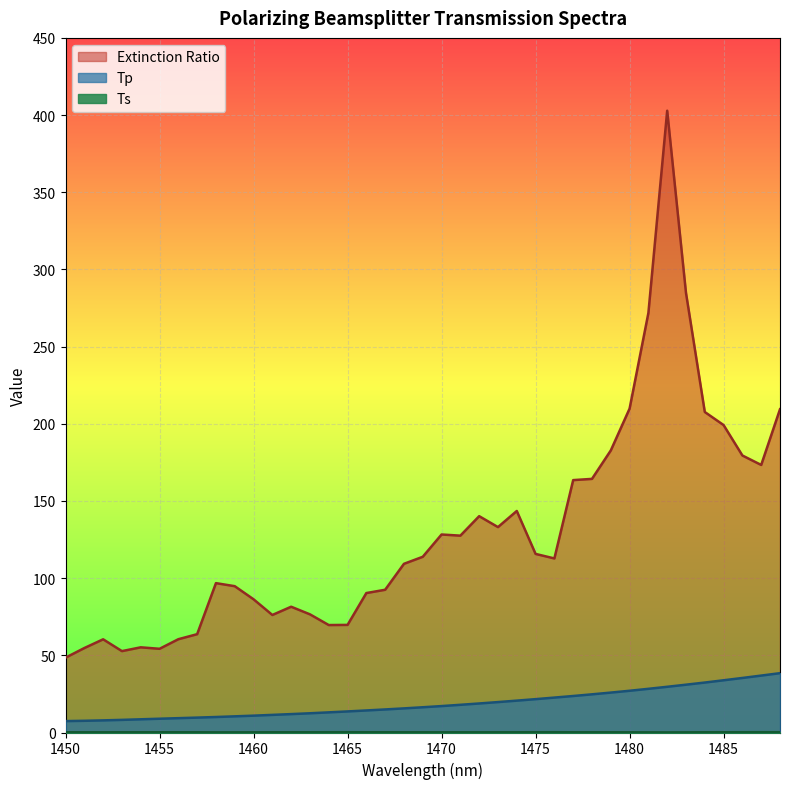

True or false: Extinction Ratio and Ts intersect in this chart.

False